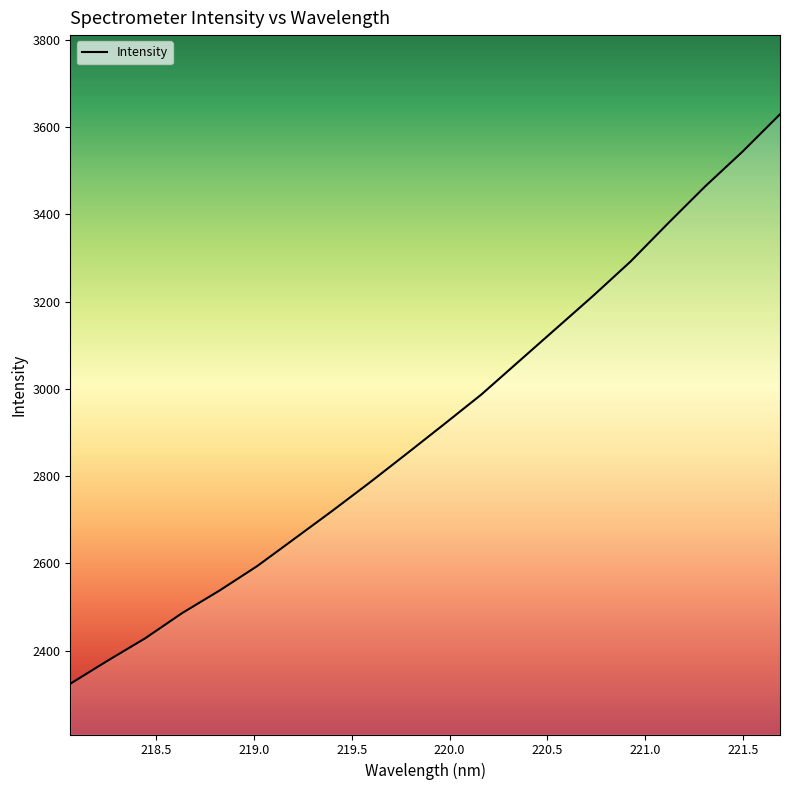

What is the difference between the maximum and minimum values?

1305.4